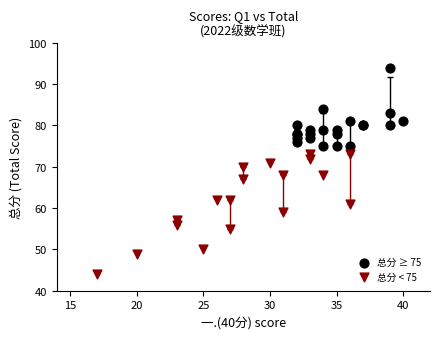

Which series contains the highest Y value?

总分 ≥ 75